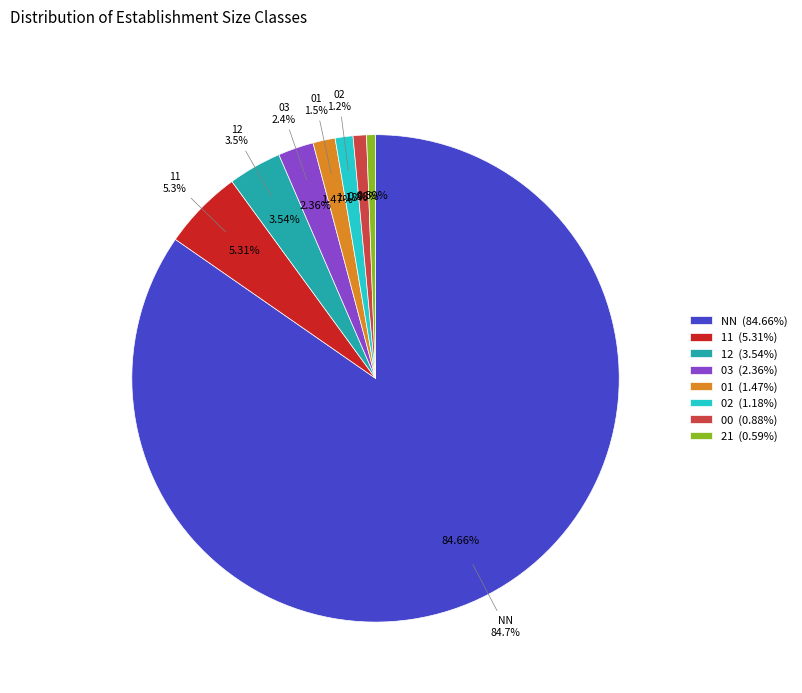

Combined, do 12 and 21 account for over 50%?

No